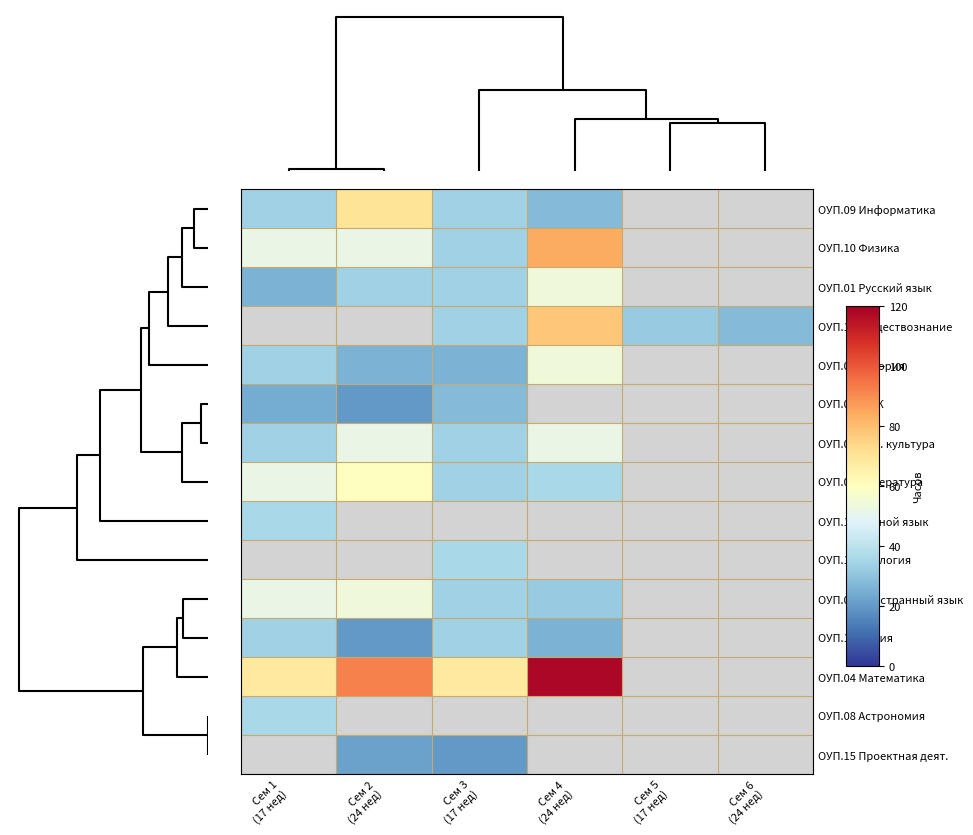

Which has a higher value, Сем 1
(17 нед) or Сем 5
(17 нед)?

Сем 5
(17 нед)